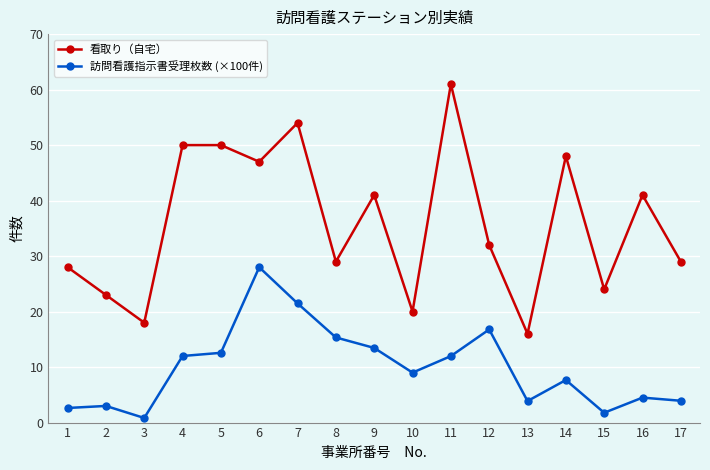

True or false: 看取り（自宅） has more than 1 interior local peaks.

True